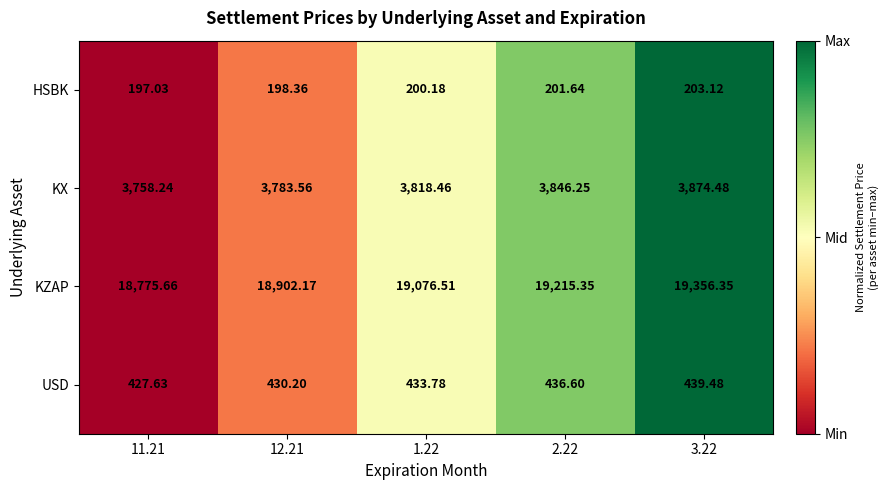

How many data points does each series have?

5